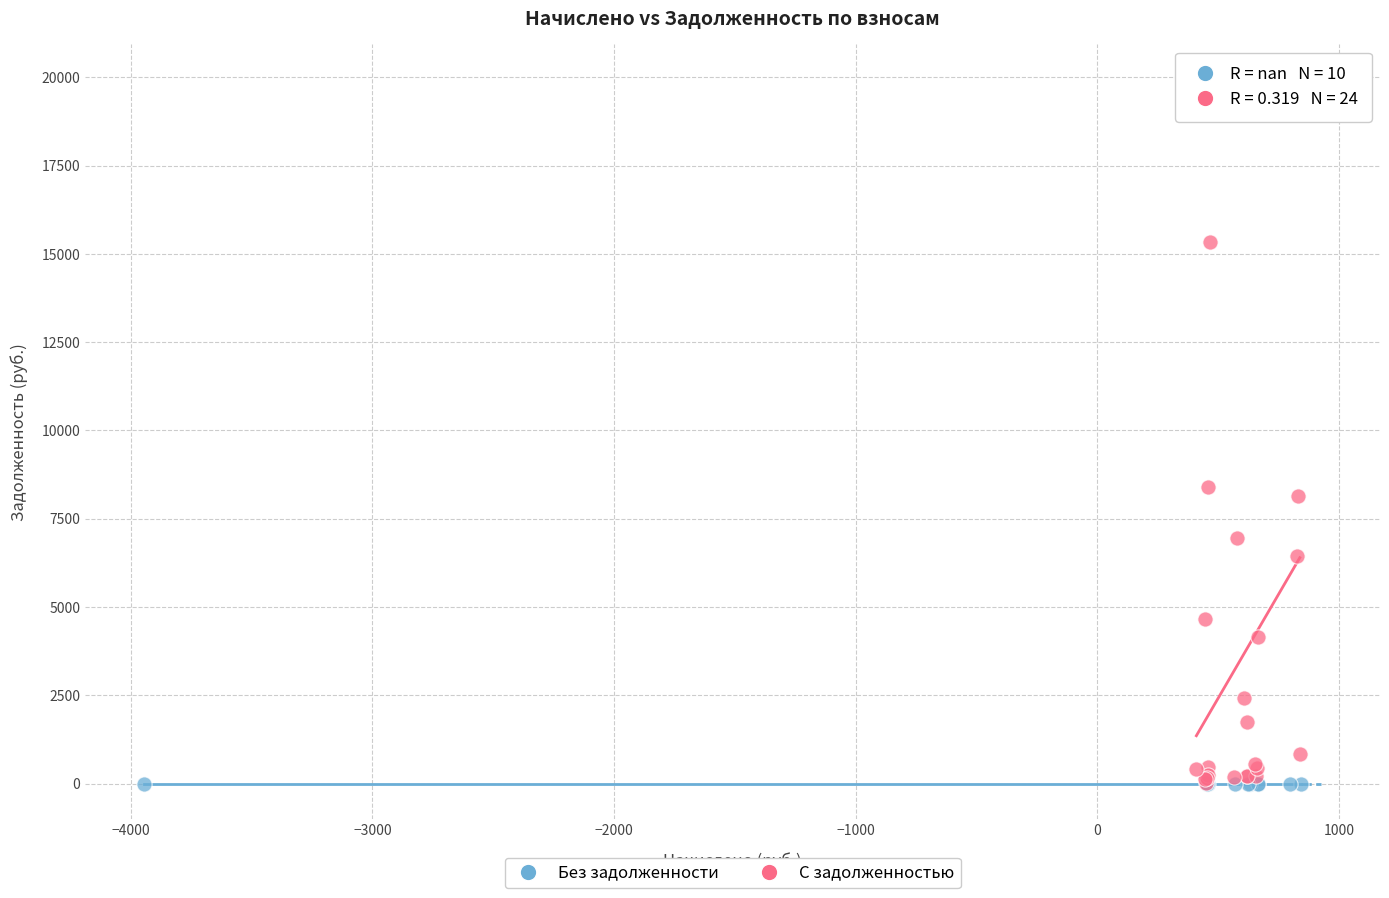

Which series contains the highest Y value?

С задолженностью